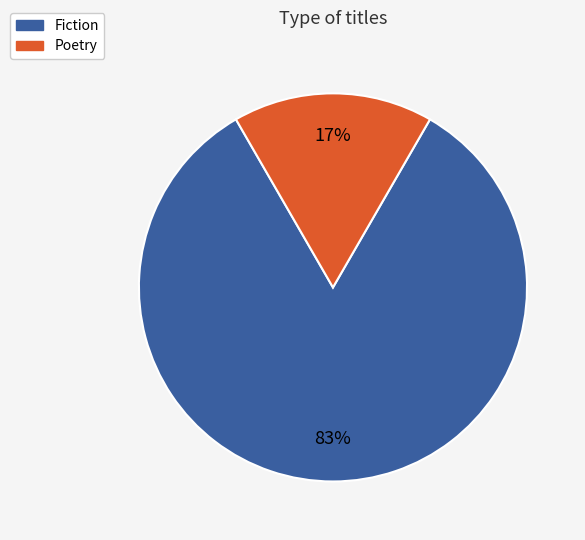

Is the sum of Poetry and Fiction greater than half?

Yes